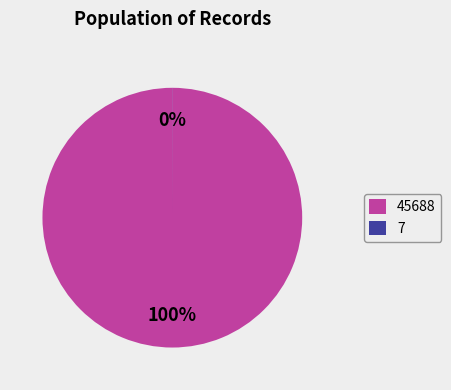

What is the largest slice in the pie chart?

45688